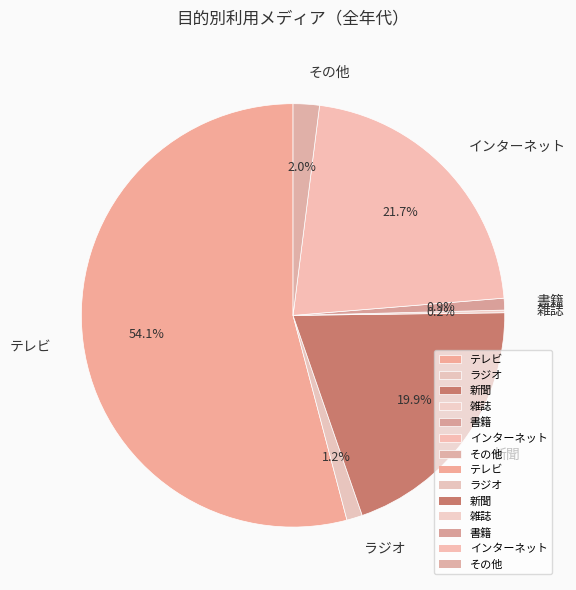

What percentage is NOT represented by インターネット?

78.3%